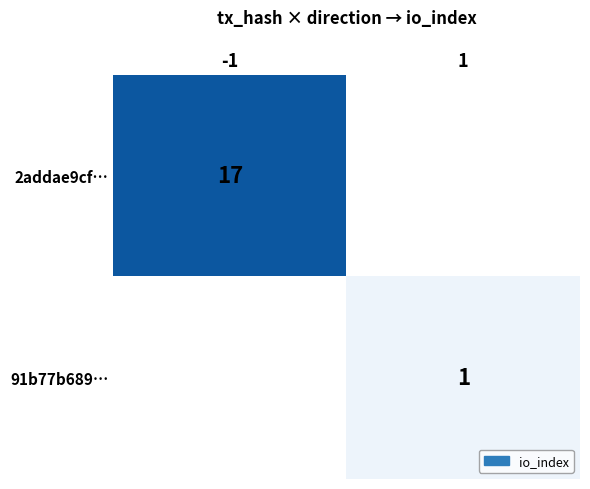

Is the value of 91b77b689… at 1 greater than the value of 2addae9cf… at -1?

No